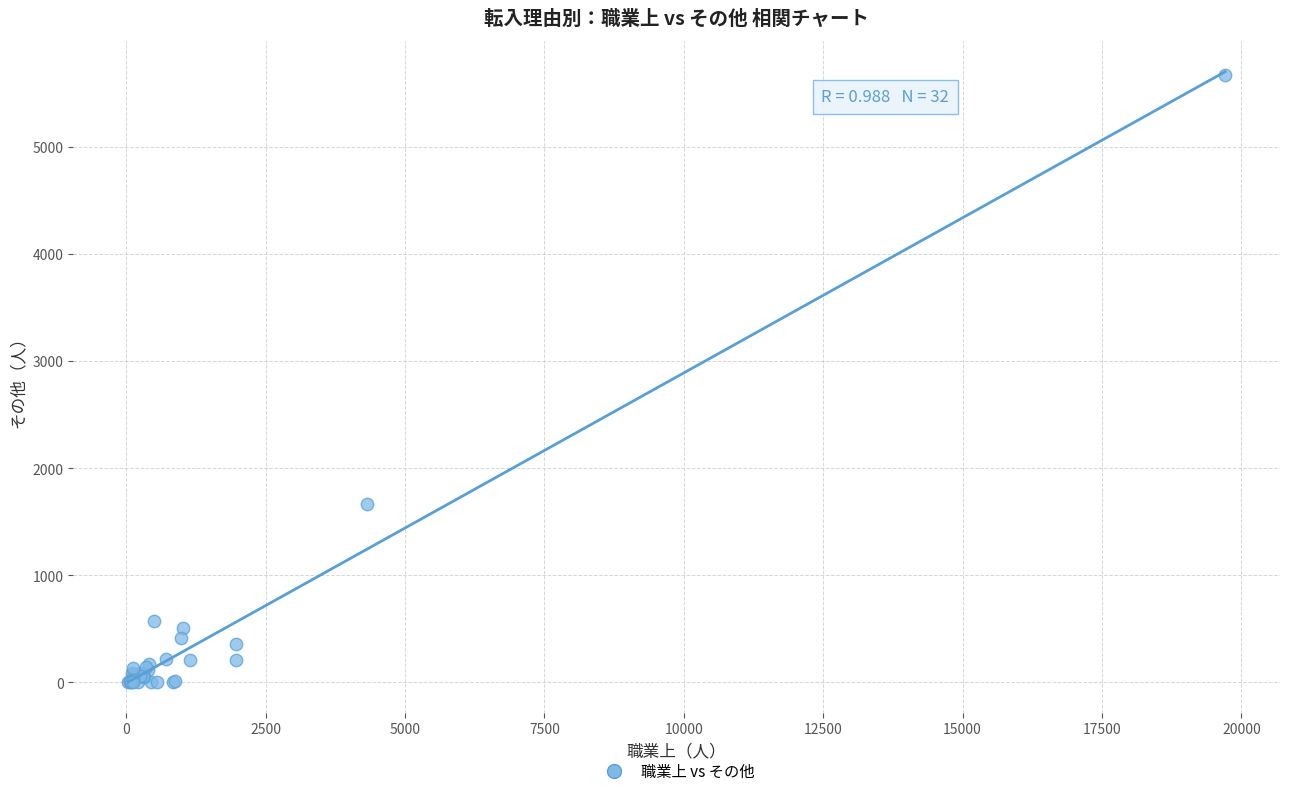

What Y value in the scatter plot is closest to 2835?

1666